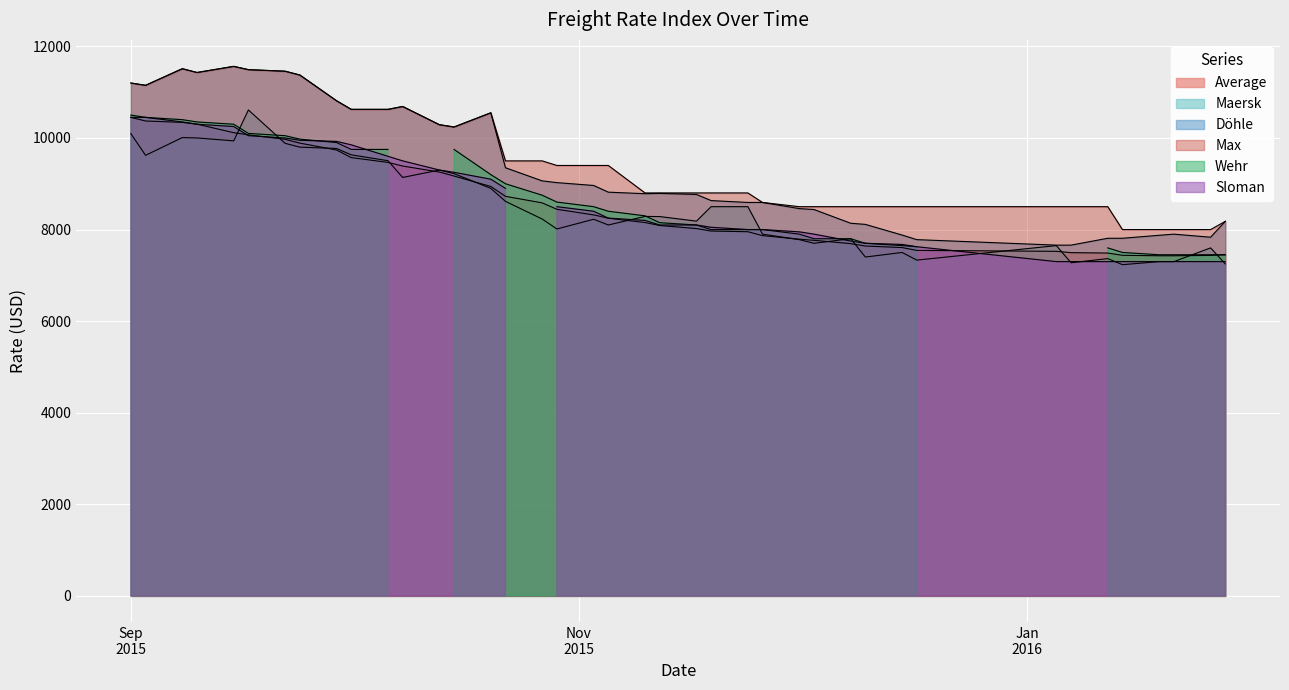

What is the total value across all series at 05.01.2016?

31335